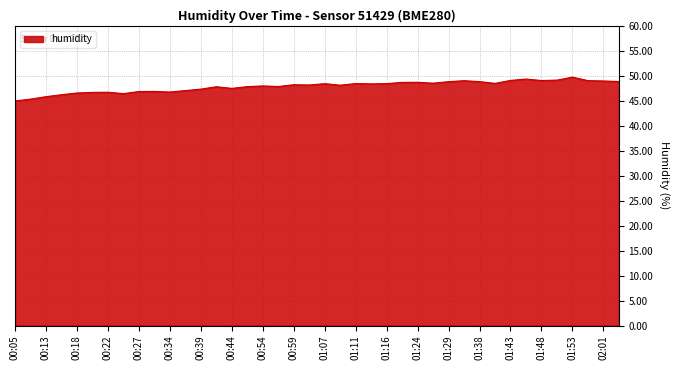

What is the greatest value displayed?

49.7